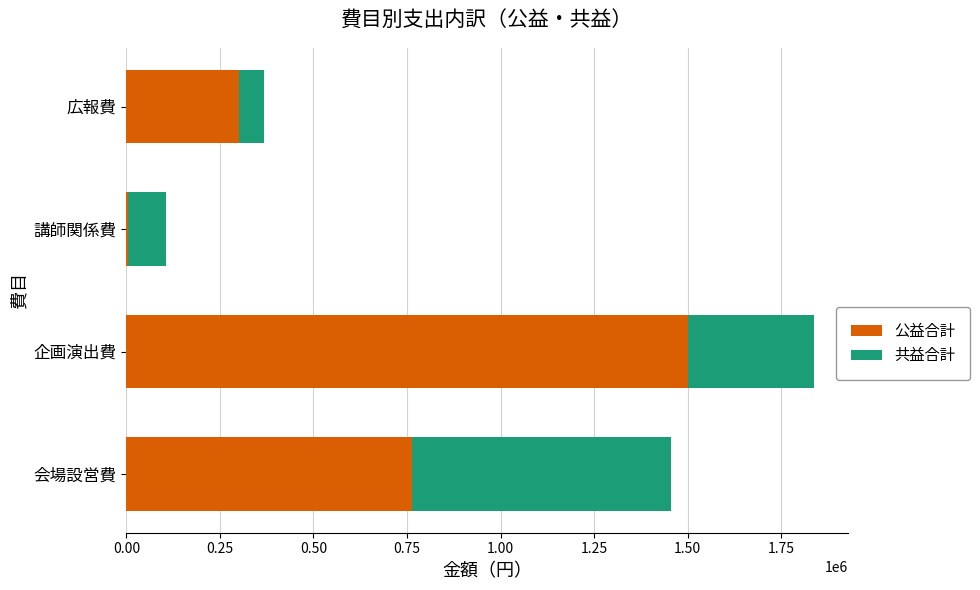

At which category is the sum across all series the highest?

企画演出費